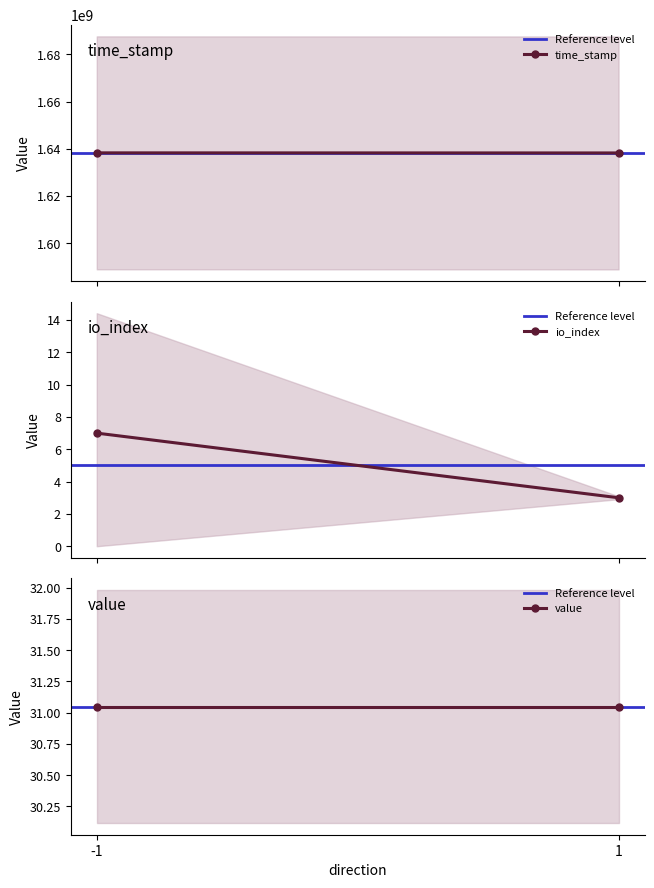

What is the value of the io_index point at the 1st from the left?

7.0